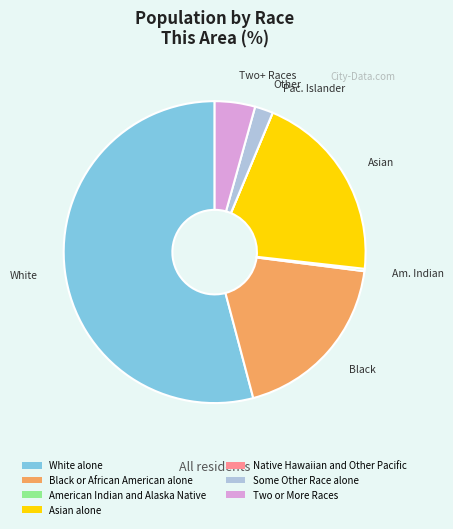

Which category has the biggest portion of the pie?

White alone